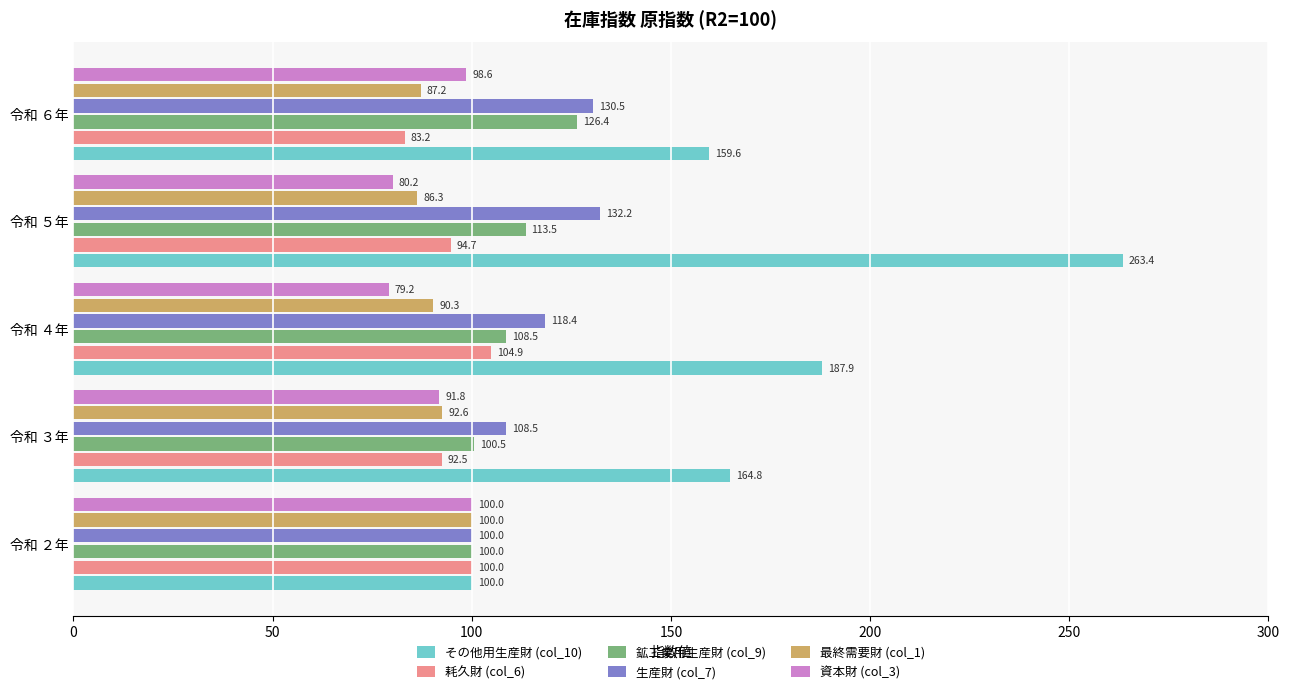

What is the difference between the maximum and second lowest values in the 鉱工業用生産財 (col_9) series?

25.9